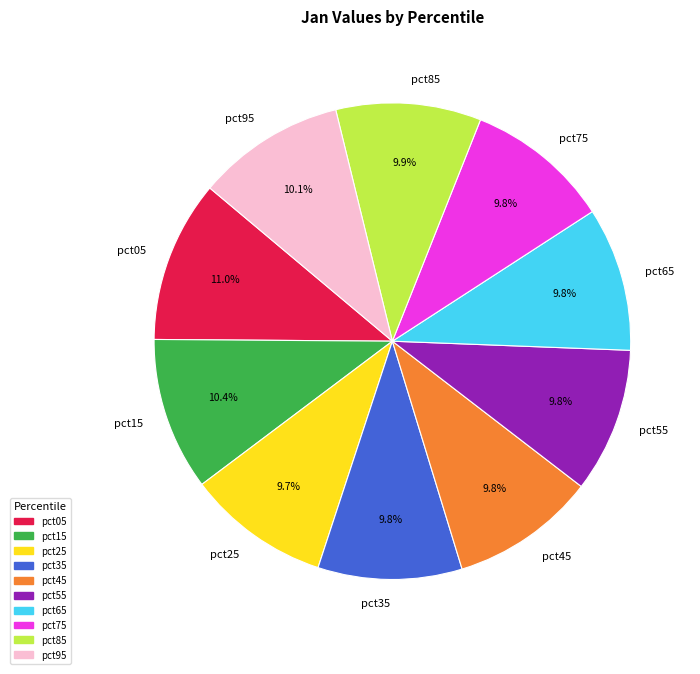

How many slices are in this pie chart?

10